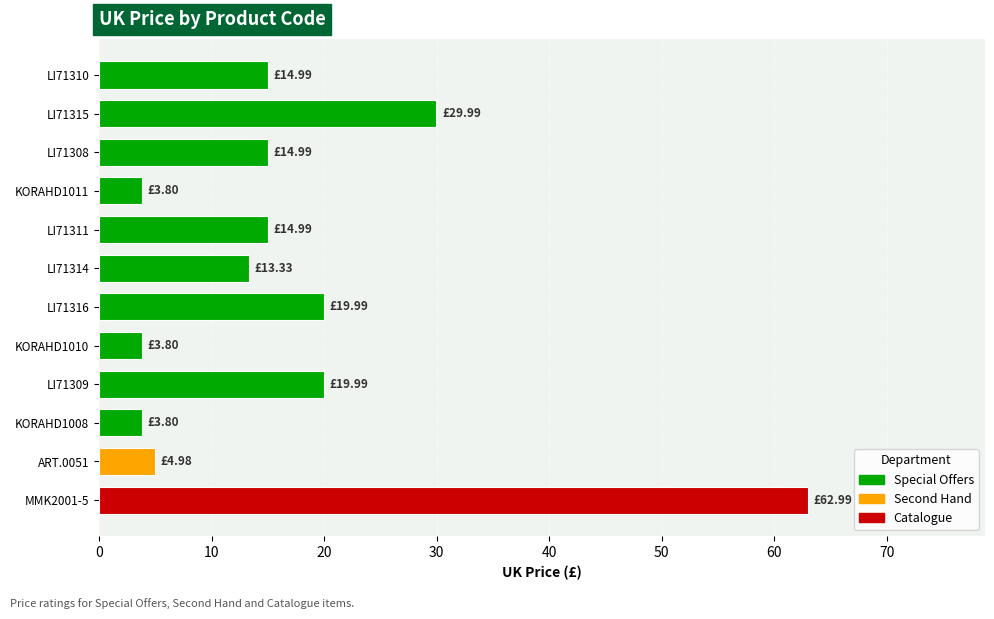

Is it true that the value at LI71308 is 15.0?

True